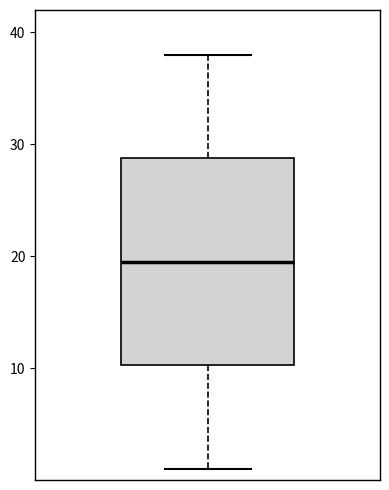

Transcribe this box plot: give where the median line is, the range the box spans, and where the two whiskers end, as read against the y-axis. The values are not printed on the chart, so give them approximately, as read against the axis.

median 20, box 10 to 29, whiskers 1 to 38